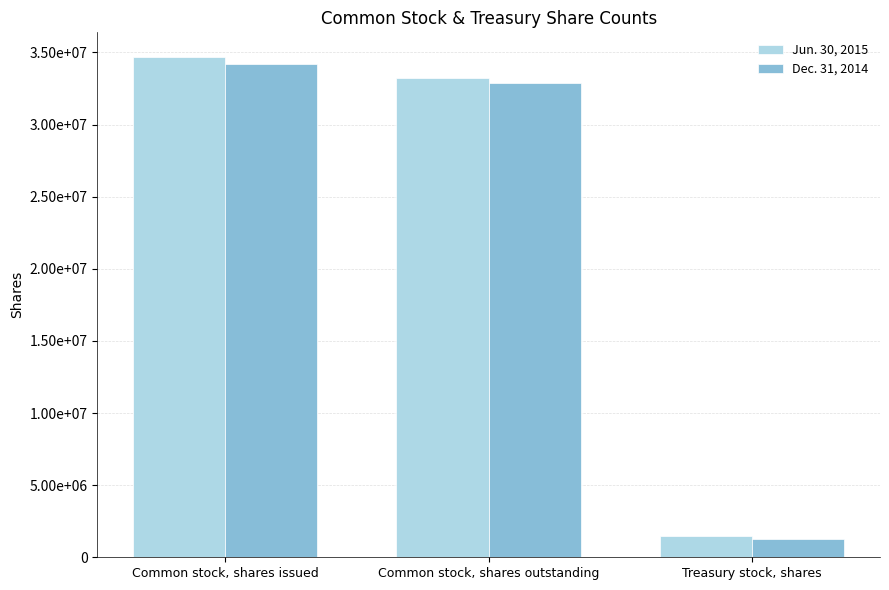

Which series has the largest range (max minus min)?

Jun. 30, 2015